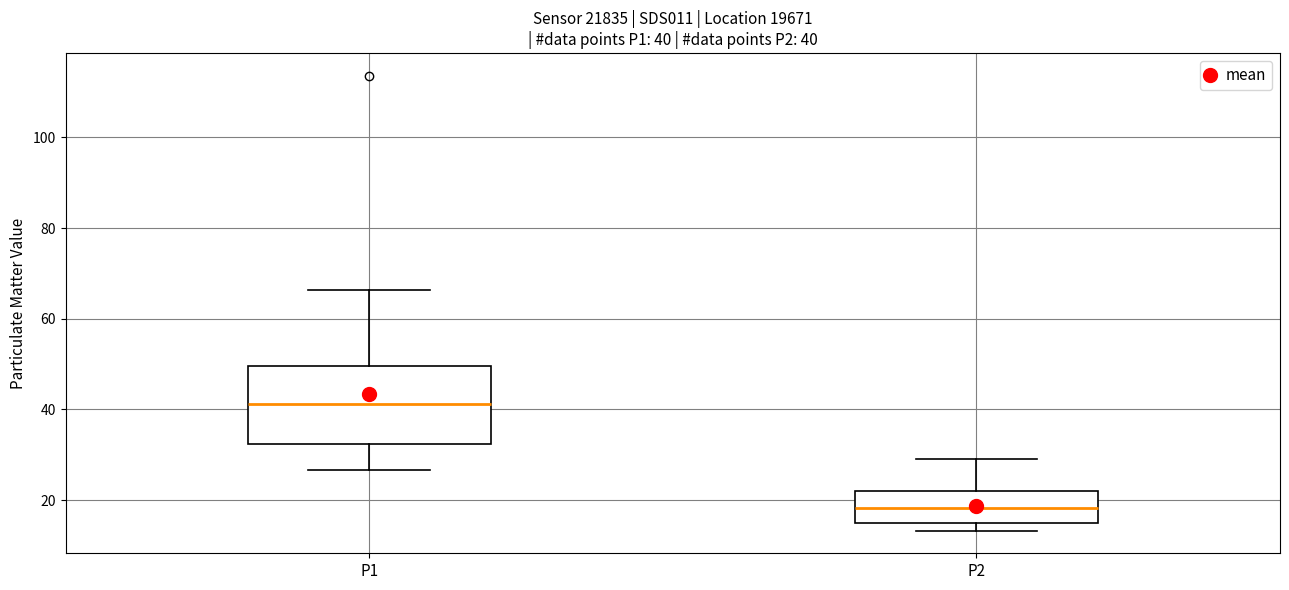

Which box has the highest median line?

P1